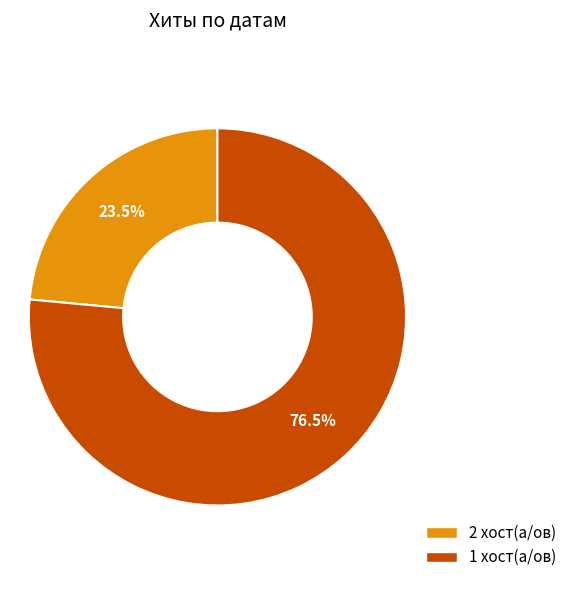

Is there any slice that represents more than half of the pie?

Yes